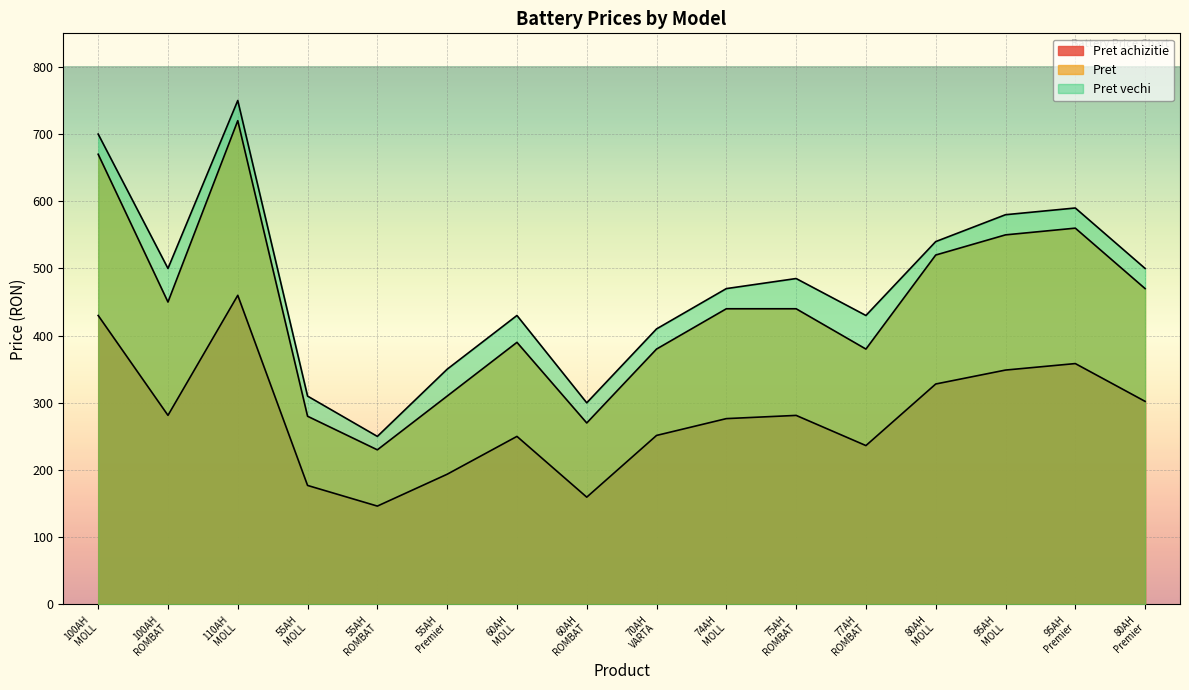

Between 55AH
MOLL and 77AH
ROMBAT, which series saw the biggest shift?

Pret vechi